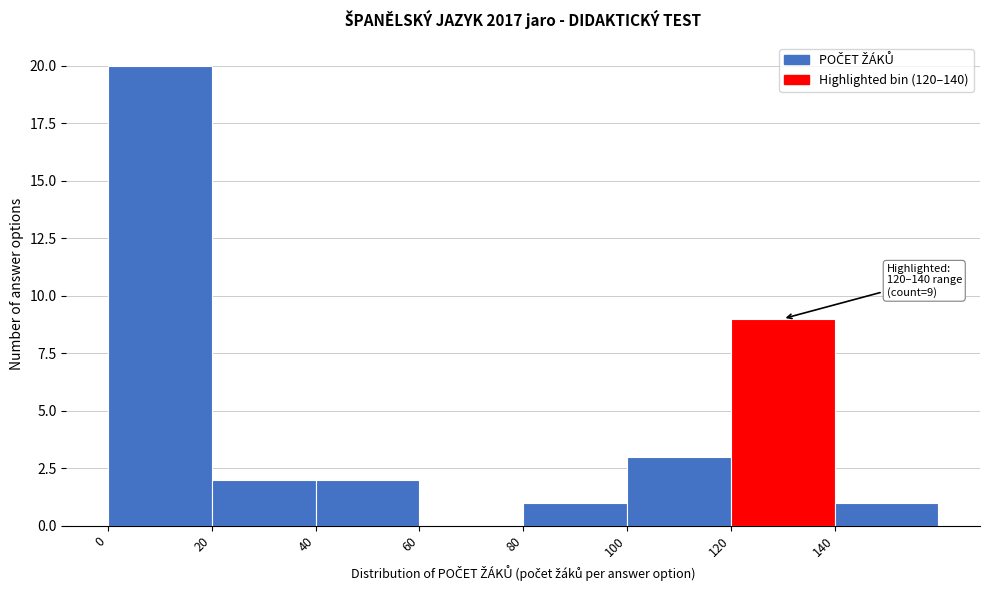

Which range on the x-axis has the tallest bar?

0 to 20